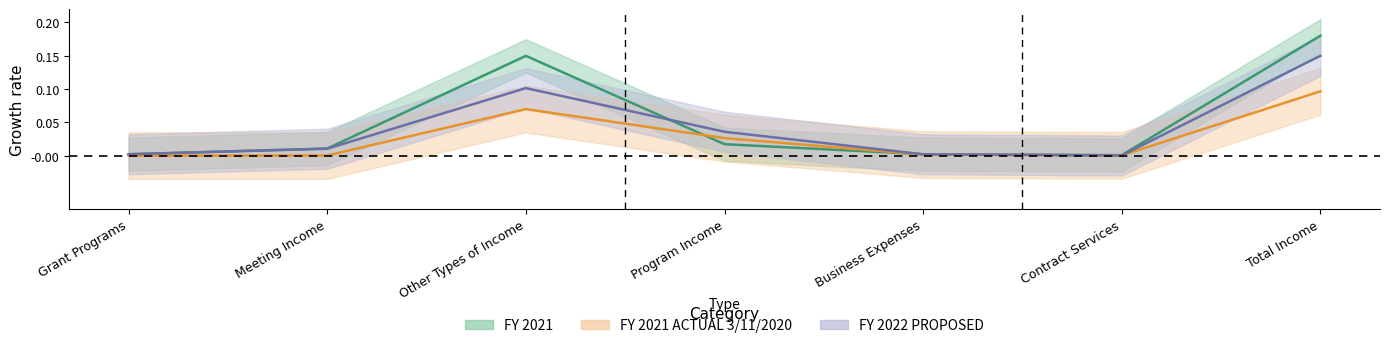

Which series has the largest total across all categories?

FY 2021